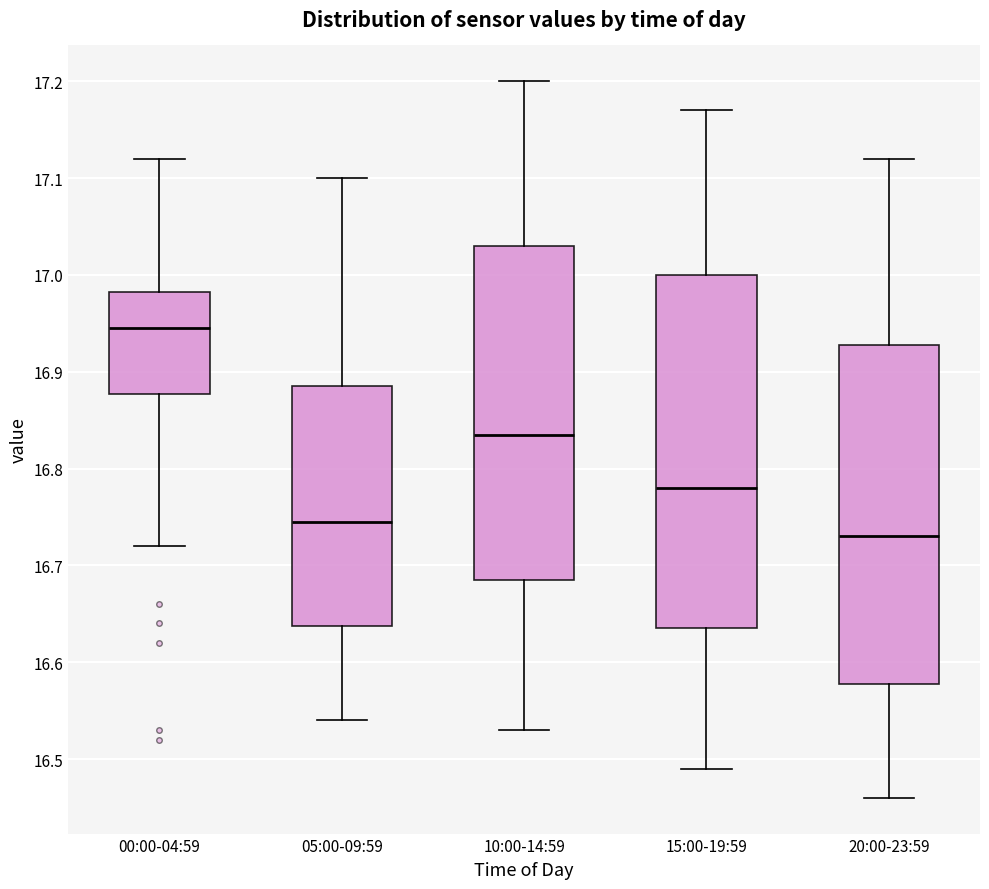

Reading left to right, read every box against the y-axis: the position of its median line, the range the box covers, and the ends of its whiskers. The values are not printed on the chart, so give them approximately, as read against the axis.

00:00-04:59: median 16.95, box 16.88 to 16.98, whiskers 16.72 to 17.12
05:00-09:59: median 16.75, box 16.64 to 16.89, whiskers 16.54 to 17.10
10:00-14:59: median 16.84, box 16.69 to 17.03, whiskers 16.53 to 17.20
15:00-19:59: median 16.78, box 16.64 to 17.00, whiskers 16.49 to 17.17
20:00-23:59: median 16.73, box 16.58 to 16.93, whiskers 16.46 to 17.12